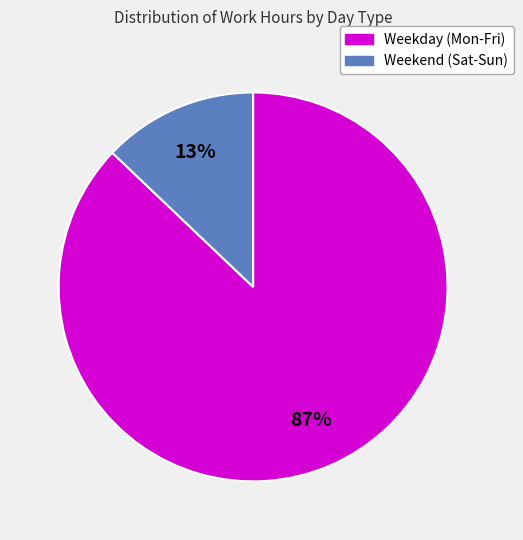

Is there a majority slice in this chart?

Yes